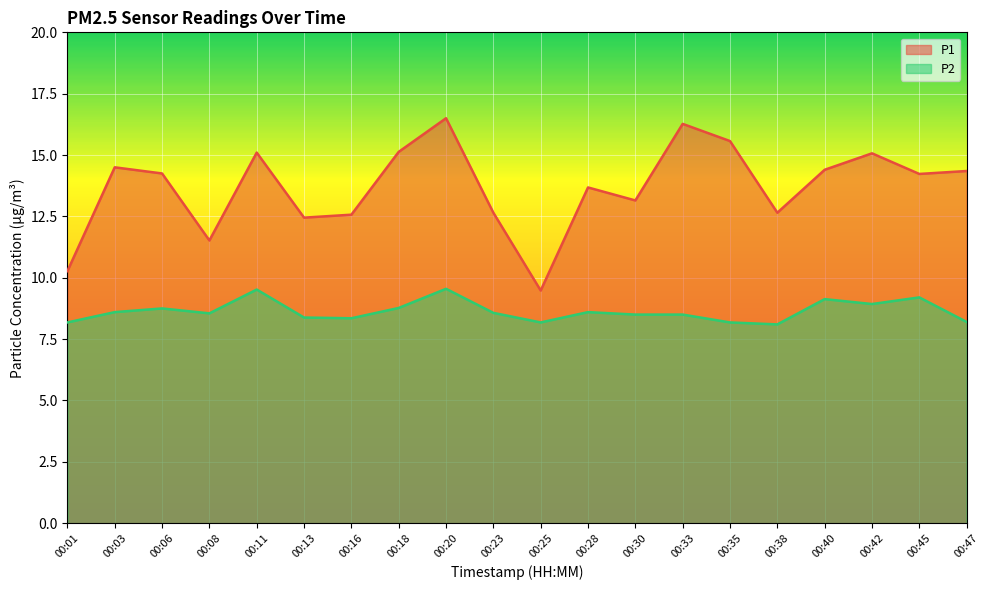

True or false: P1 and P2 cross at least once.

False